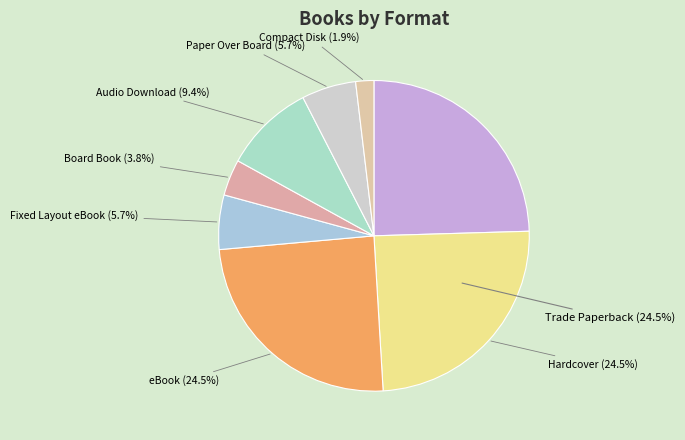

To the nearest percent, what is the difference between the eBook and Paper Over Board slice percentages?

19%